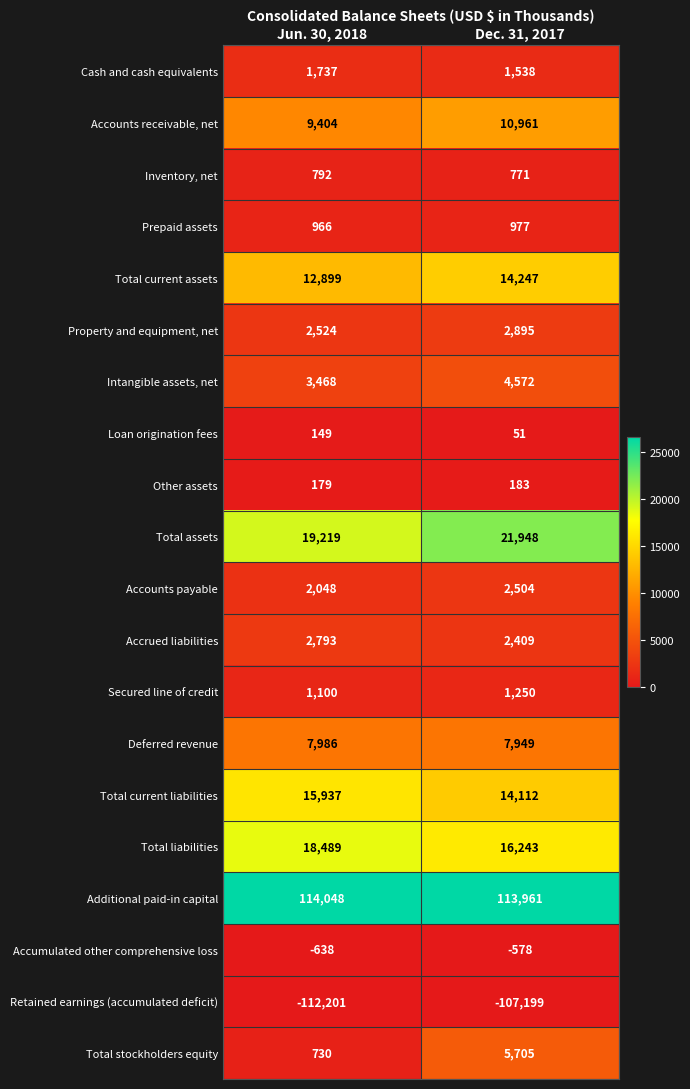

At which label is Total current liabilities closest to 15024?

Dec. 31, 2017